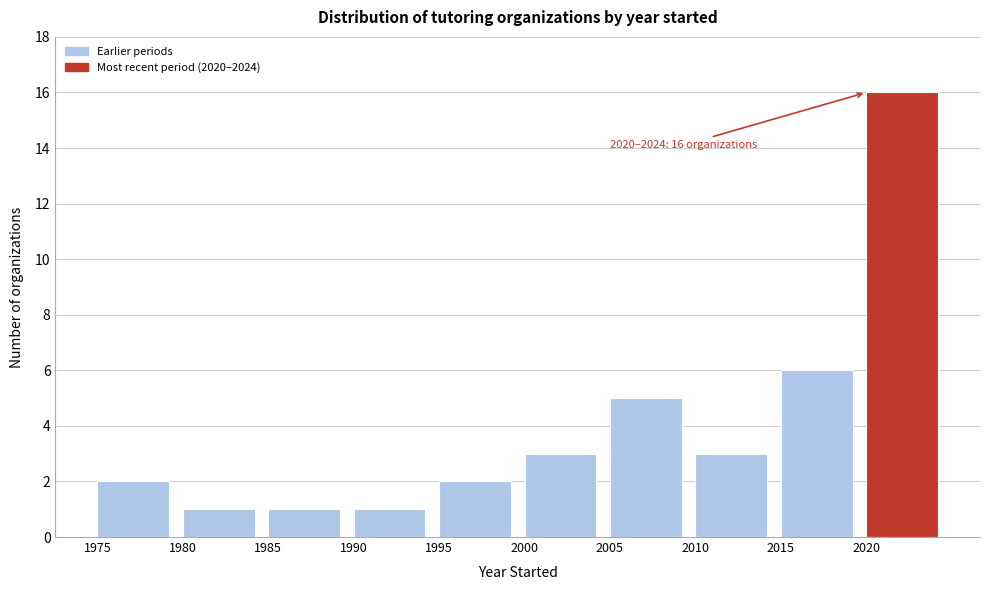

Over which range of the x-axis is the bar tallest?

2020 to 2025